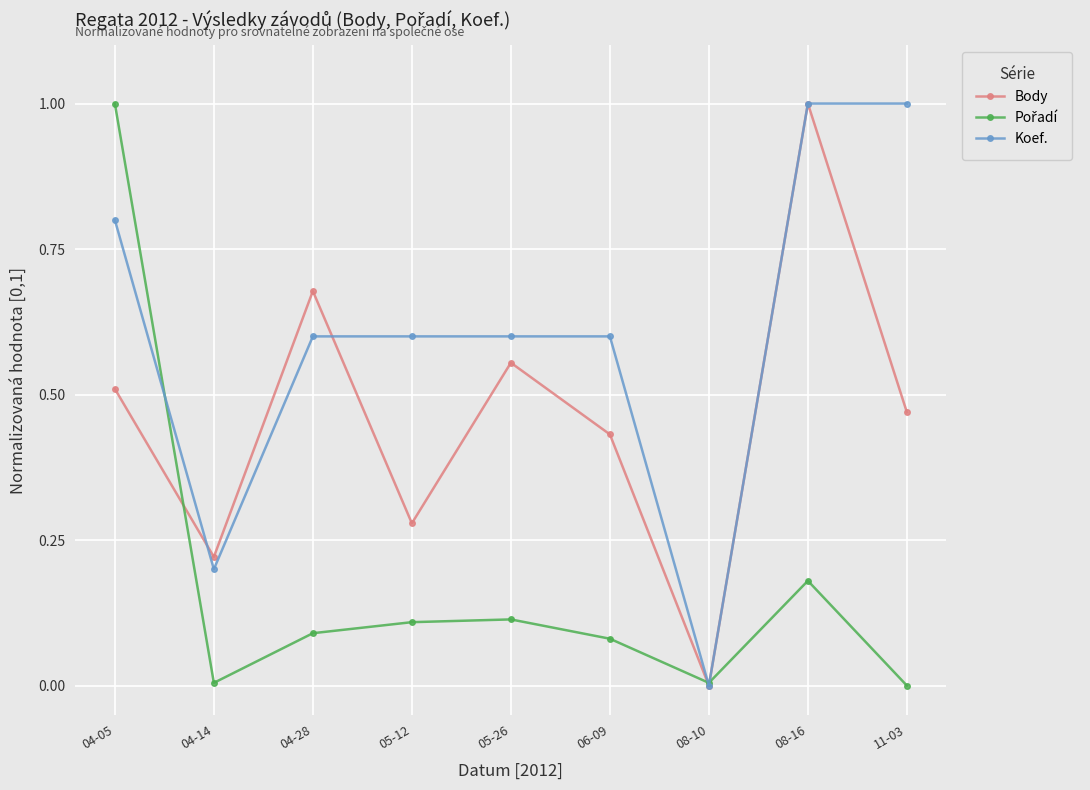

At which category is the sum across all series the highest?

04-05